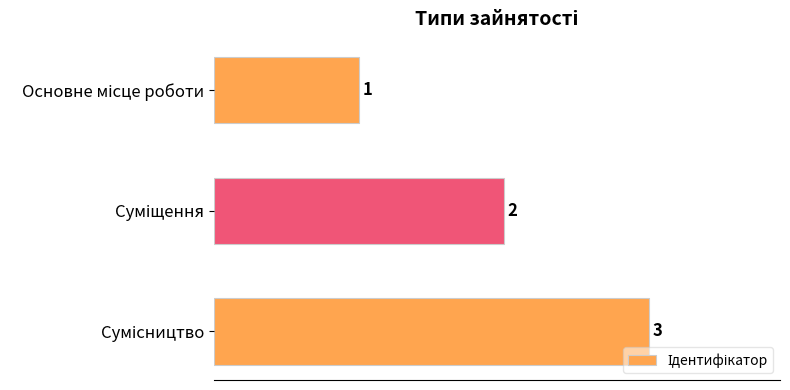

Count the number of categories in the chart.

3